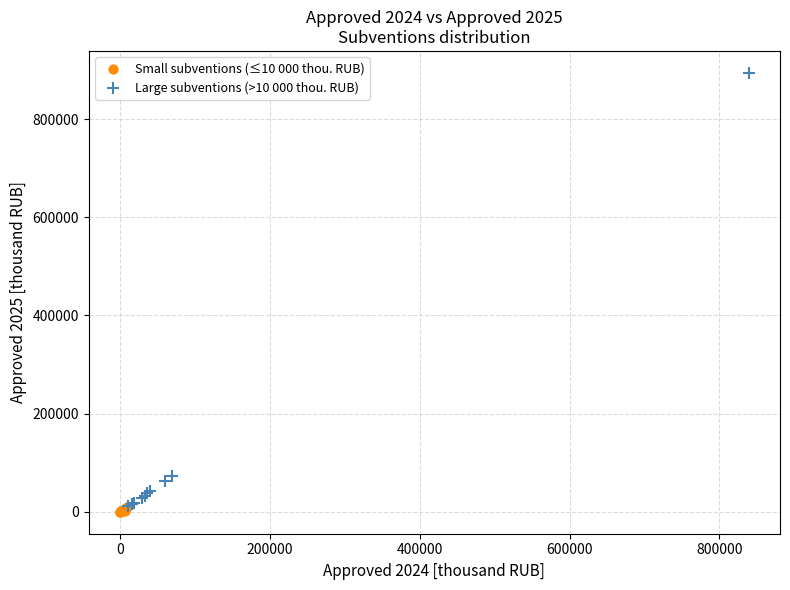

Which series has the largest Y range (max minus min)?

Large subventions (>10 000 thou. RUB)